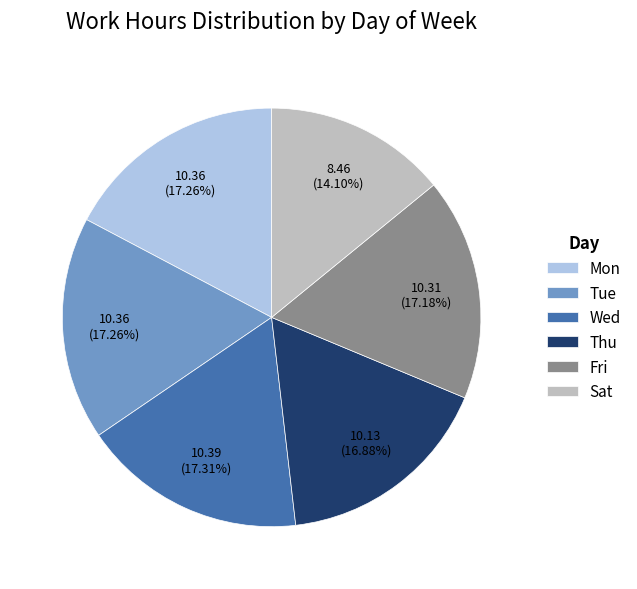

Approximately how many times larger is the value at Mon compared to Fri?

1.0